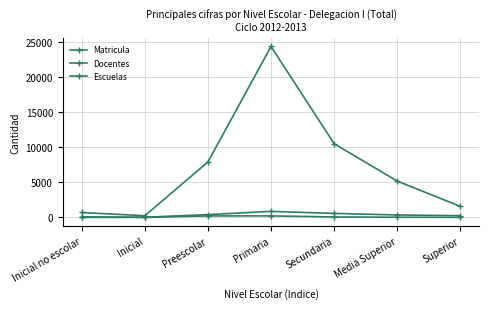

How many lines are shown in the chart?

3